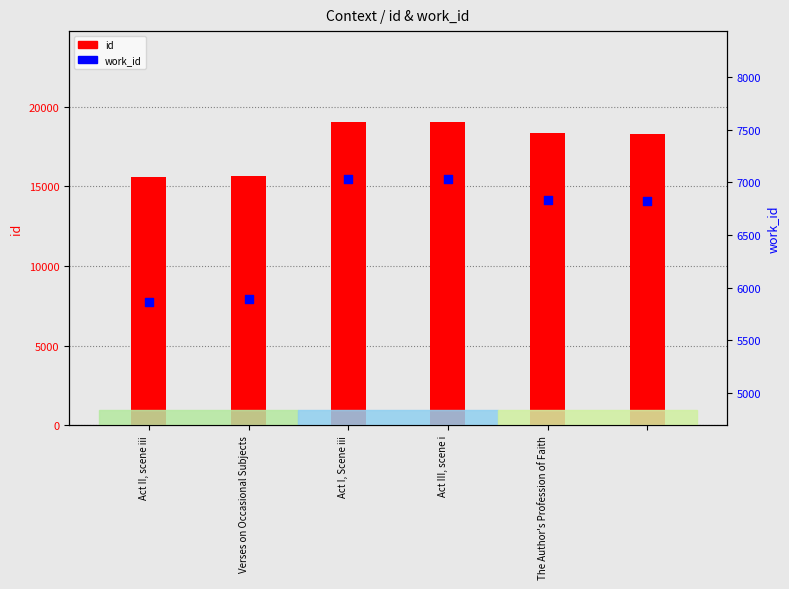

Which series reaches the maximum Y coordinate?

id